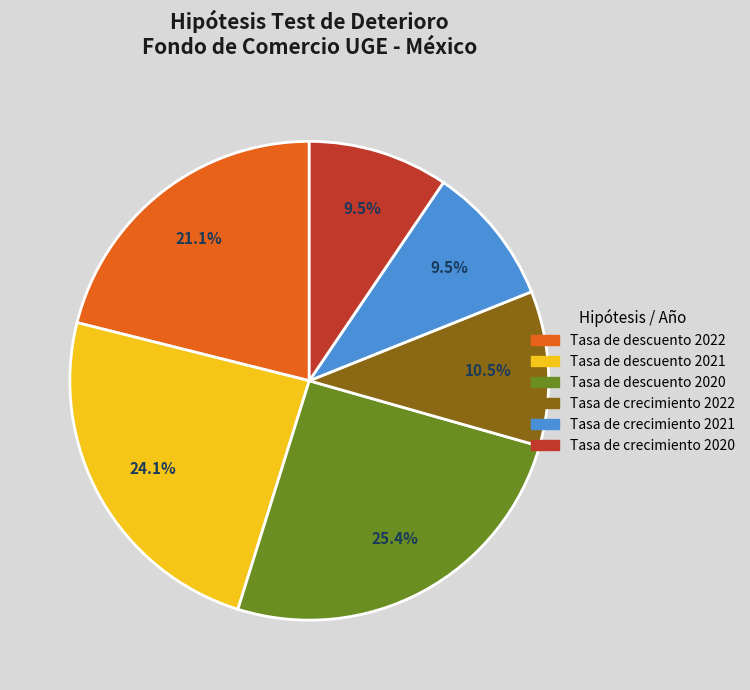

Is there any slice that represents more than half of the pie?

No